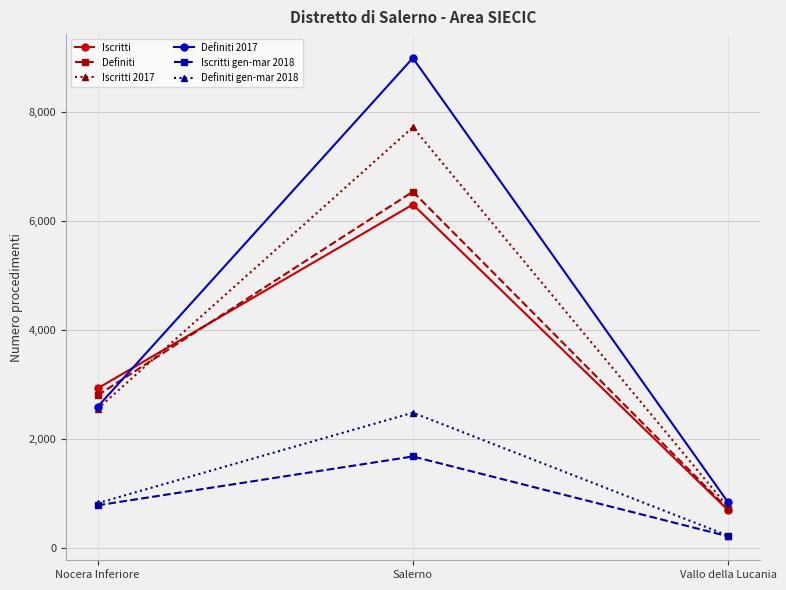

Rank the categories by Iscritti 2017 value from highest to lowest.

Salerno, Nocera Inferiore, Vallo della Lucania